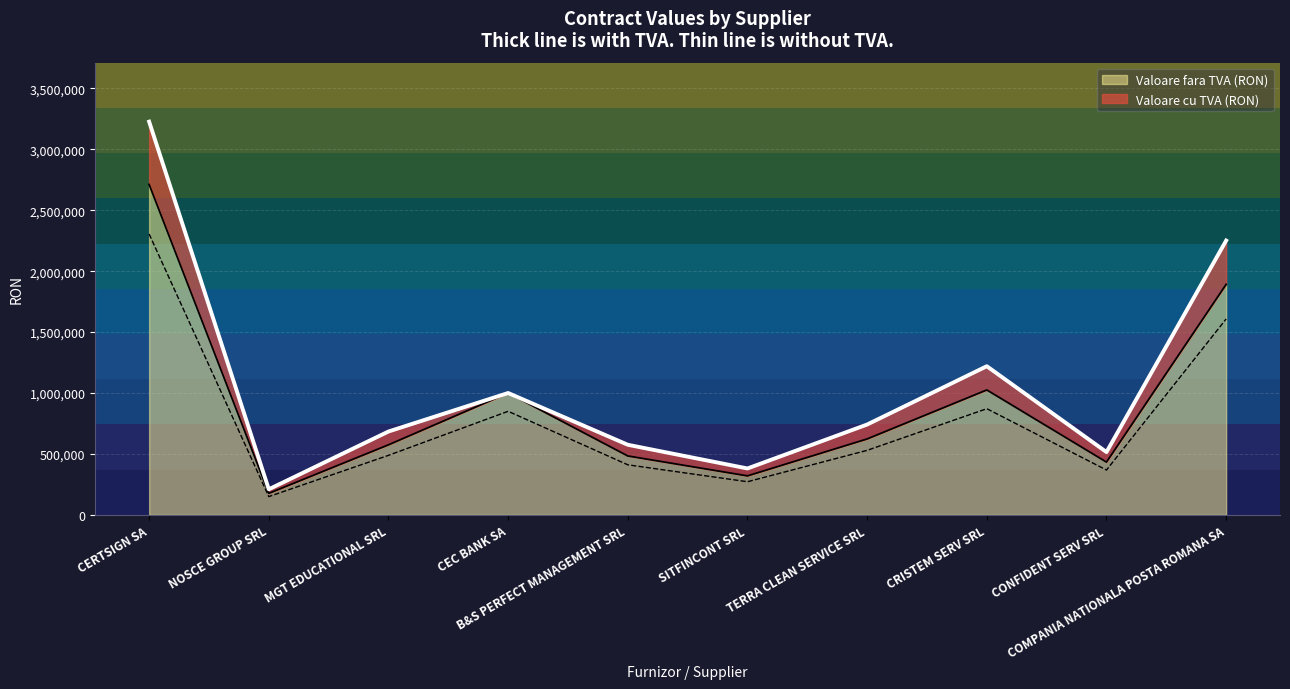

True or false: Valoare fara TVA (RON) has a value of 1266013.9 at CEC BANK SA.

False